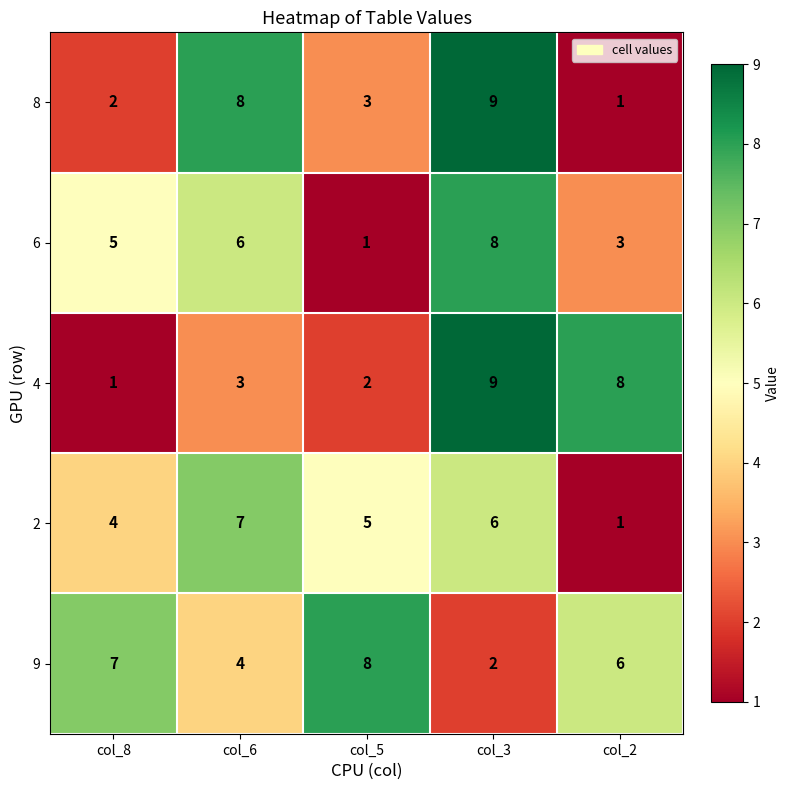

Reading left to right, list all the values displayed in this chart.

8: 2	8	3	9	1
6: 5	6	1	8	3
4: 1	3	2	9	8
2: 4	7	5	6	1
9: 7	4	8	2	6